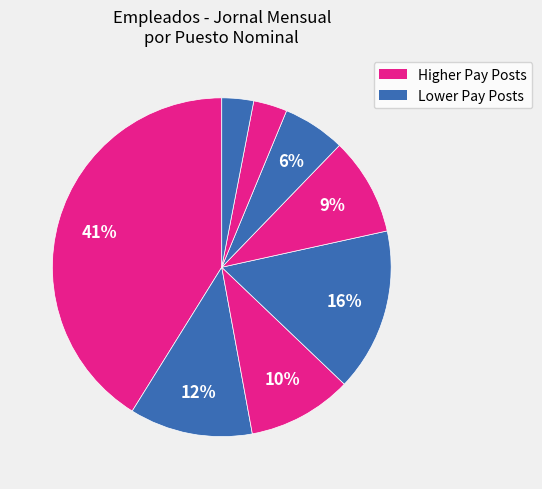

Is there any slice that represents more than half of the pie?

No